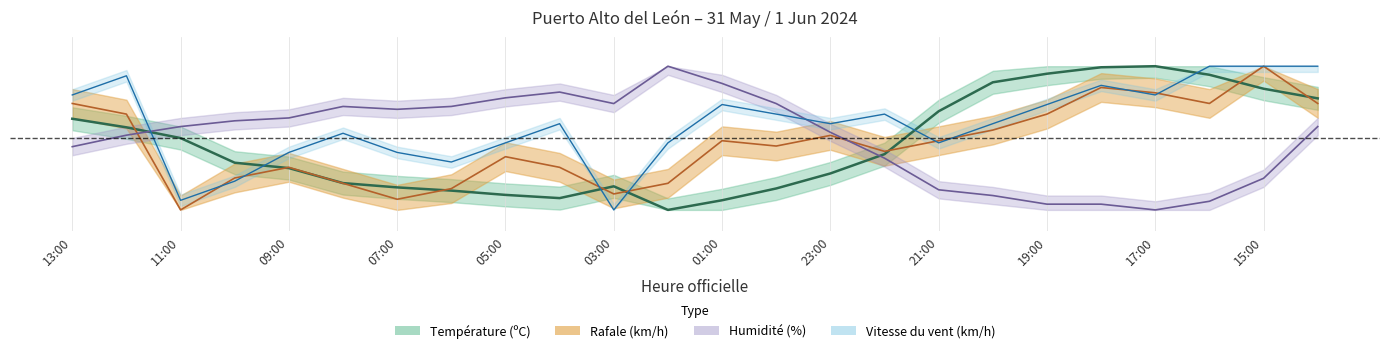

What position from the right is 20:00?

7